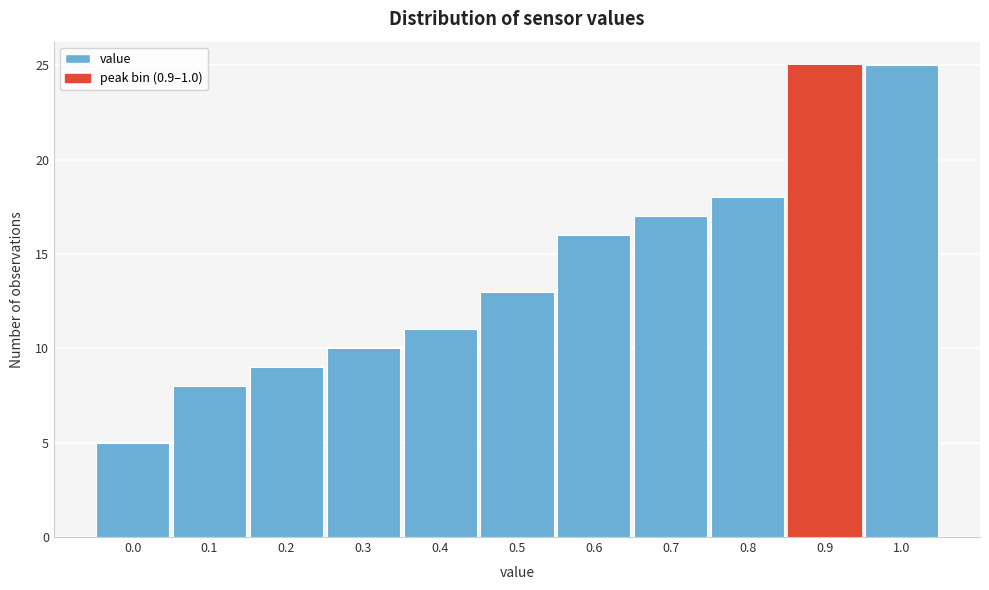

Reading right to left, list all the values displayed in this chart.

25	25	18	17	16	13	11	10	9	8	5